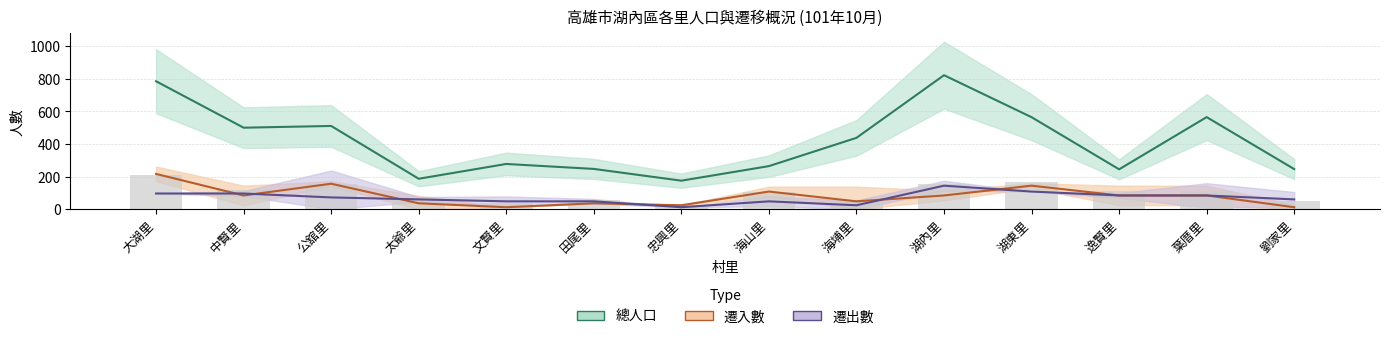

What is the value of the 10th bar from the left?

152.0